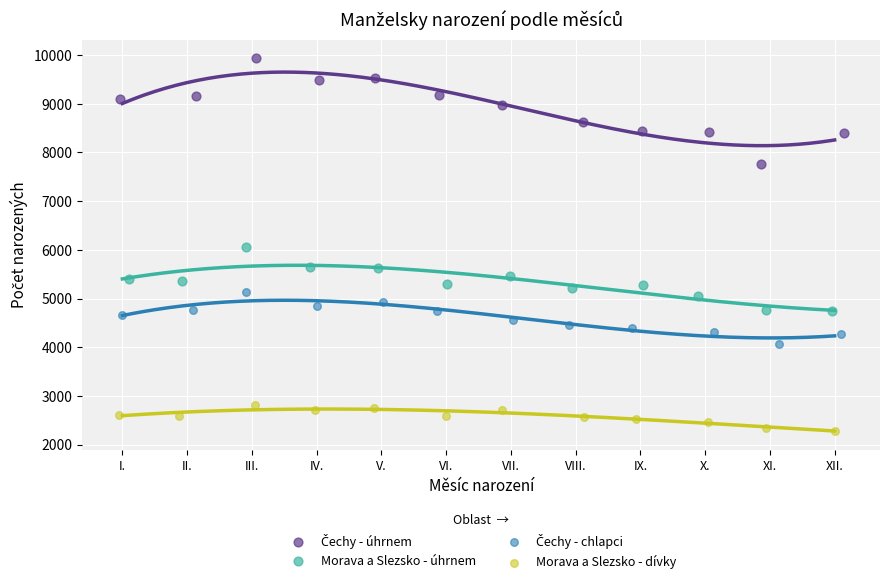

Which series contains the lowest Y value?

Morava a Slezsko - dívky